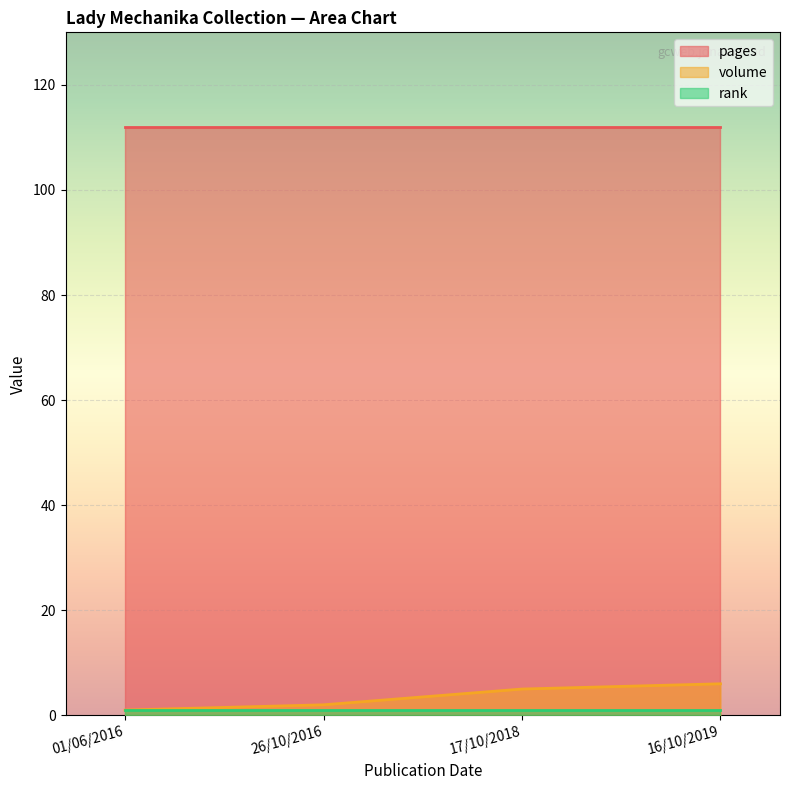

What is the smallest value displayed?

1